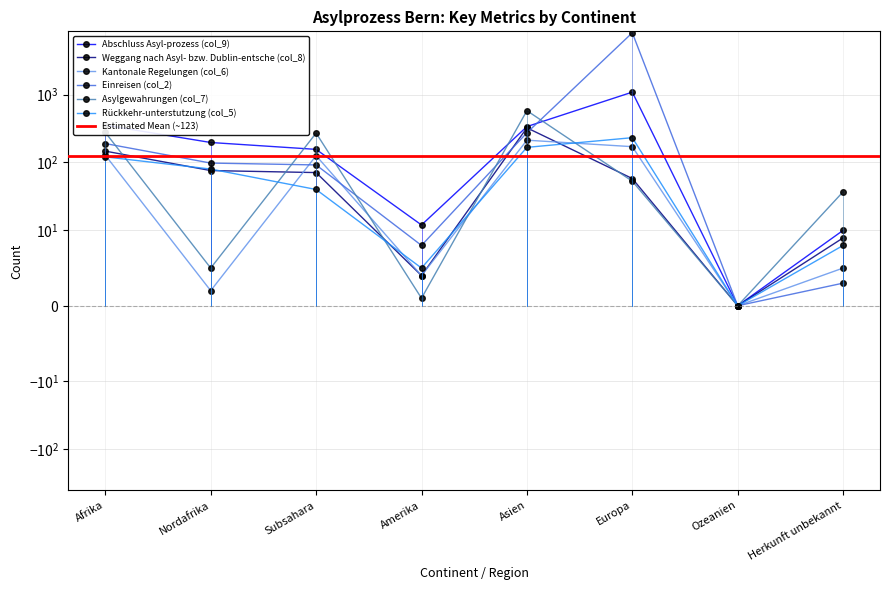

How many interior local valleys does the Abschluss Asyl-prozess (col_9) series have?

2